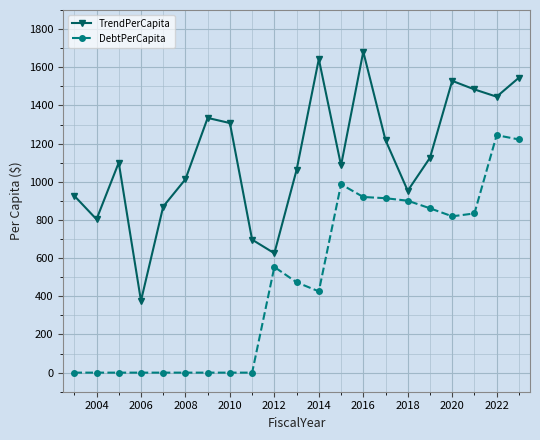

How many data points does each series have?

21